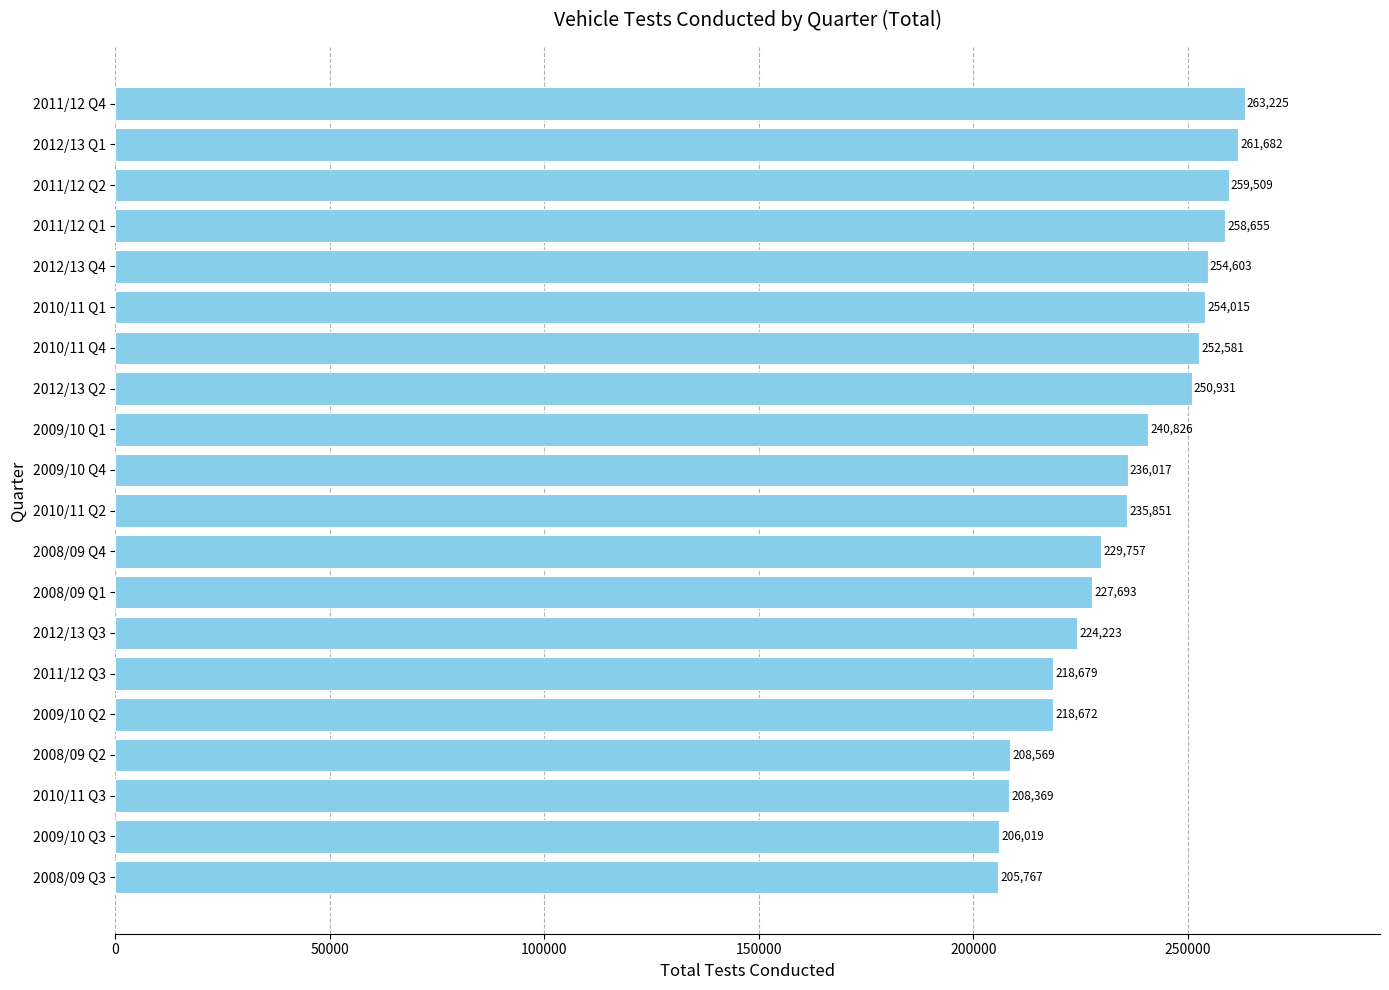

Approximately how many times larger is the value at 2011/12 Q4 compared to 2008/09 Q2?

1.3